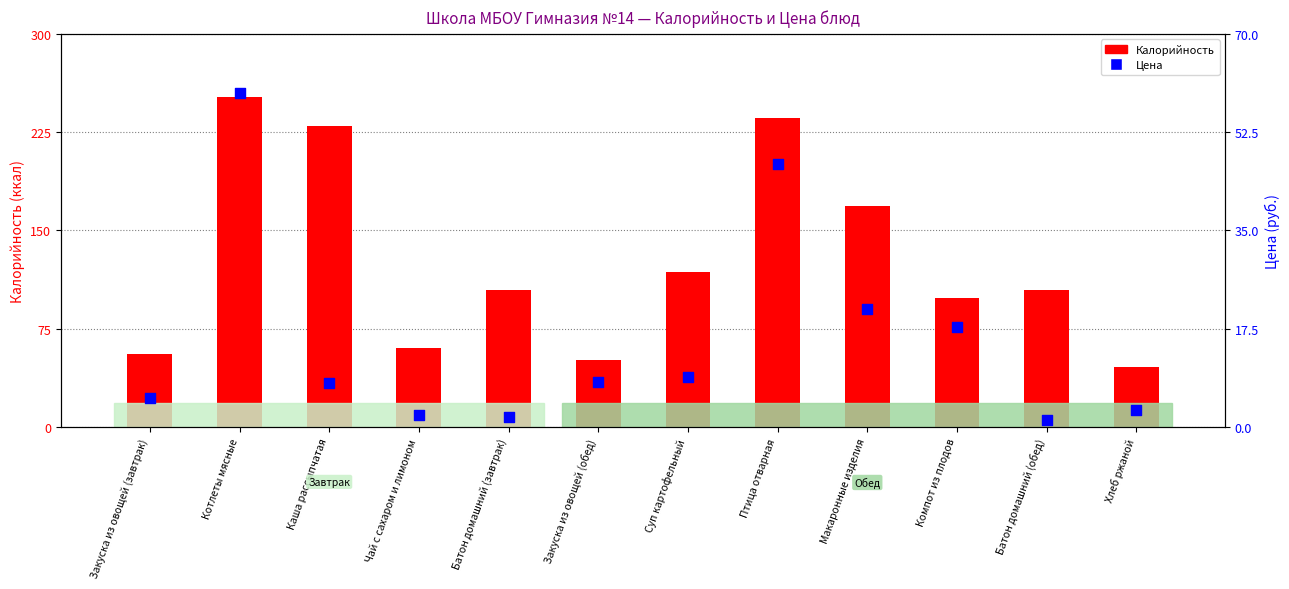

What are all the series names shown in the legend?

Калорийность, Цена